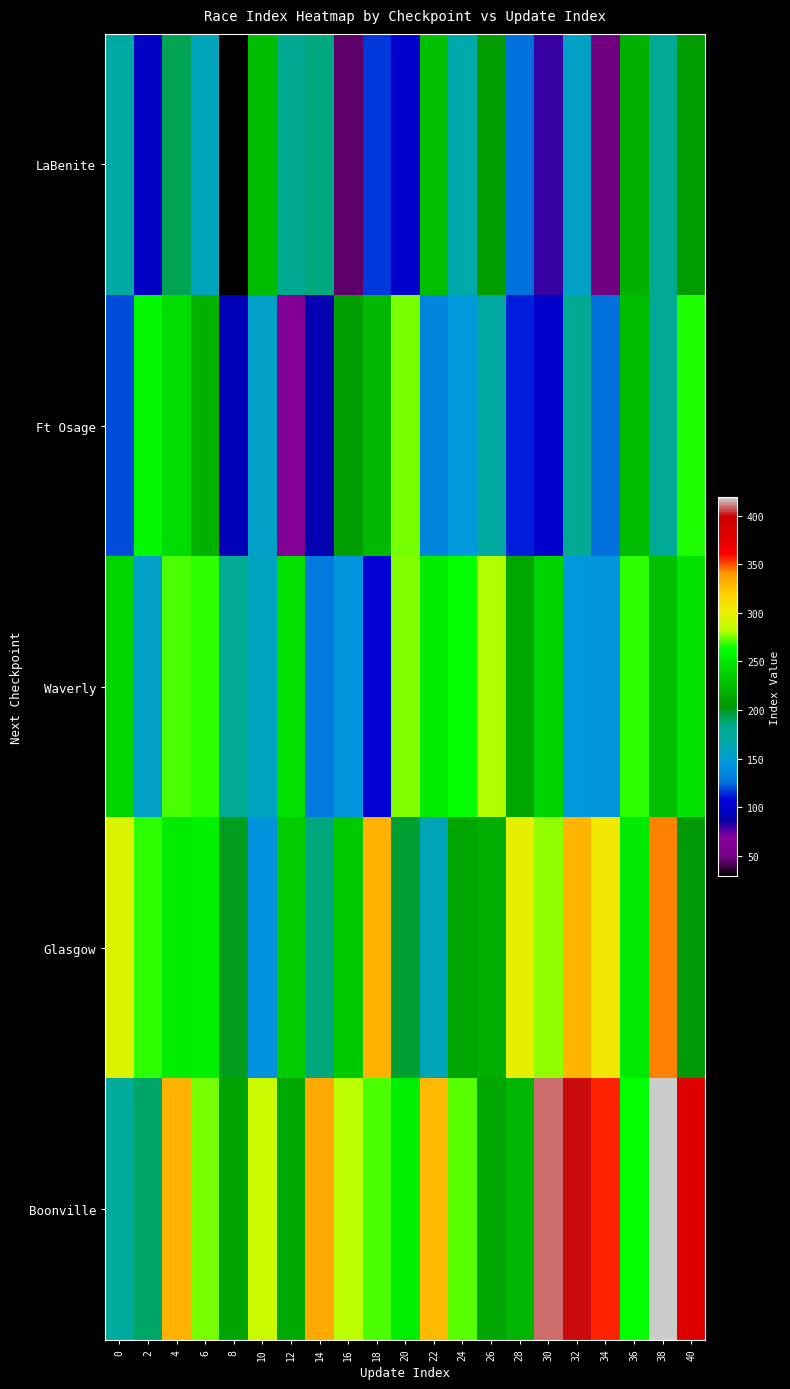

Which label corresponds to the largest value in the chart?

38